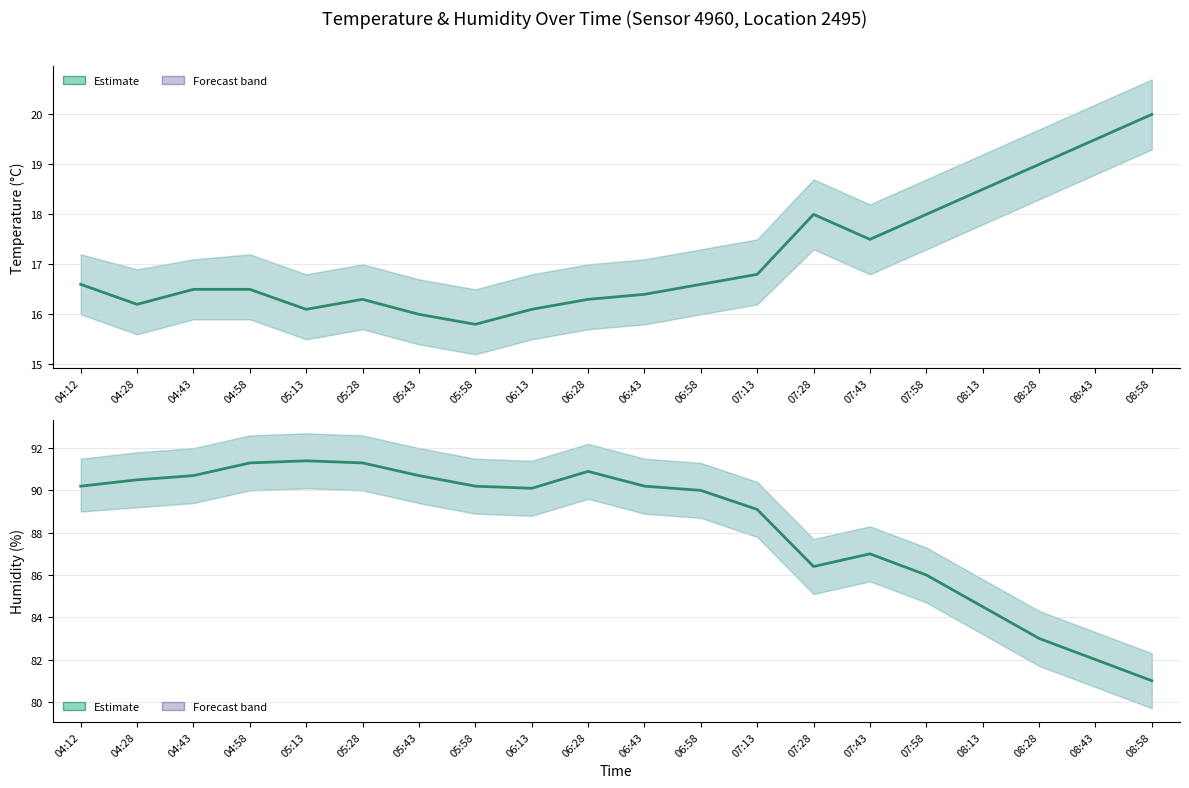

What is the label of the 8th point from the right?

07:13